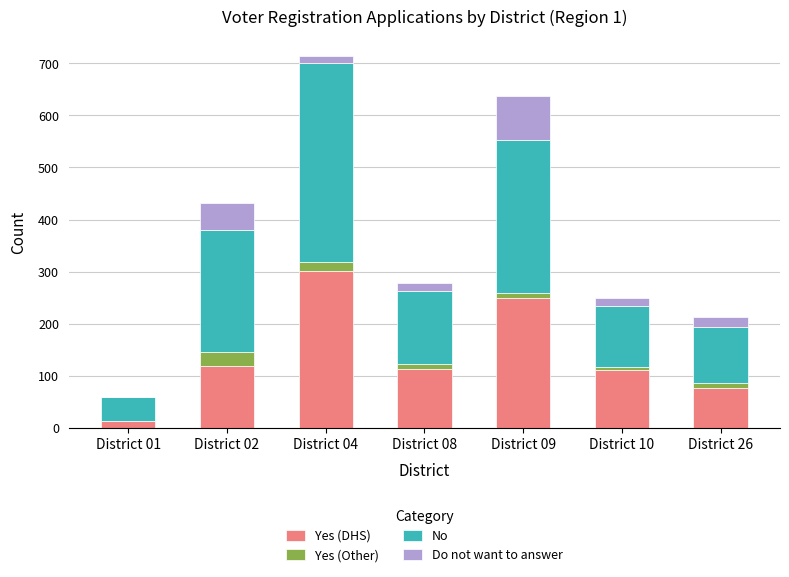

What is the maximum value for Yes (DHS)?

301